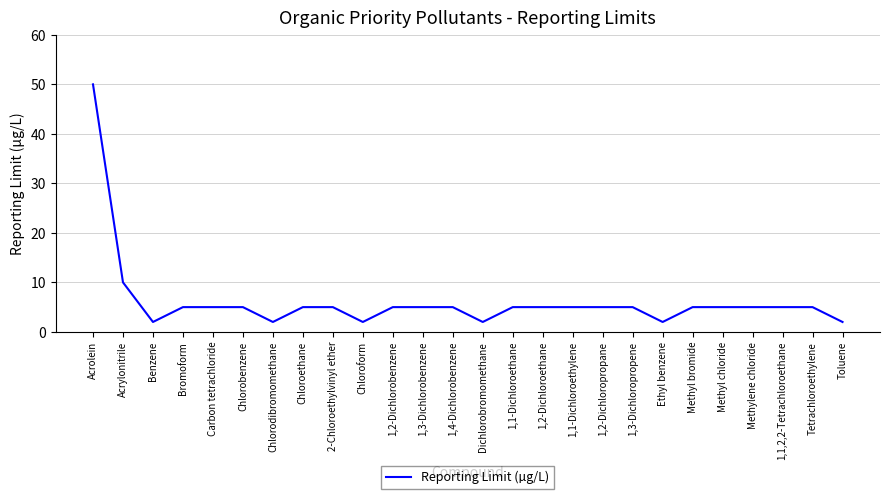

At which category does the data reach its first local valley?

Benzene